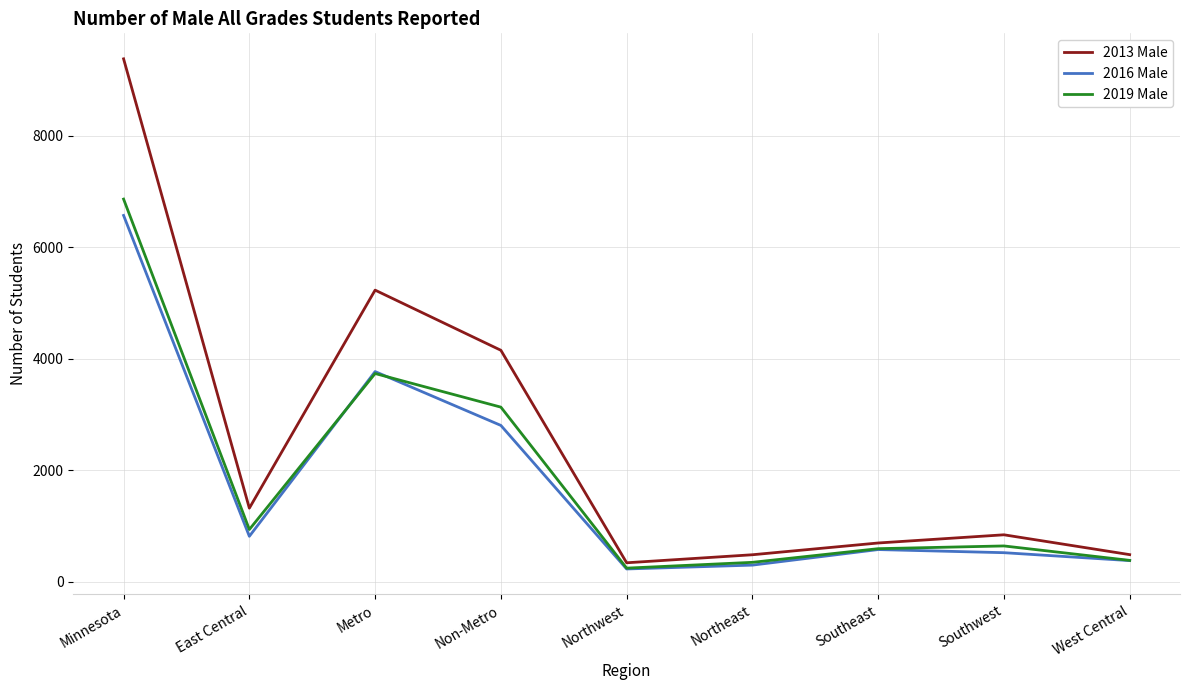

What are all the series names shown in the legend?

2013 Male, 2016 Male, 2019 Male